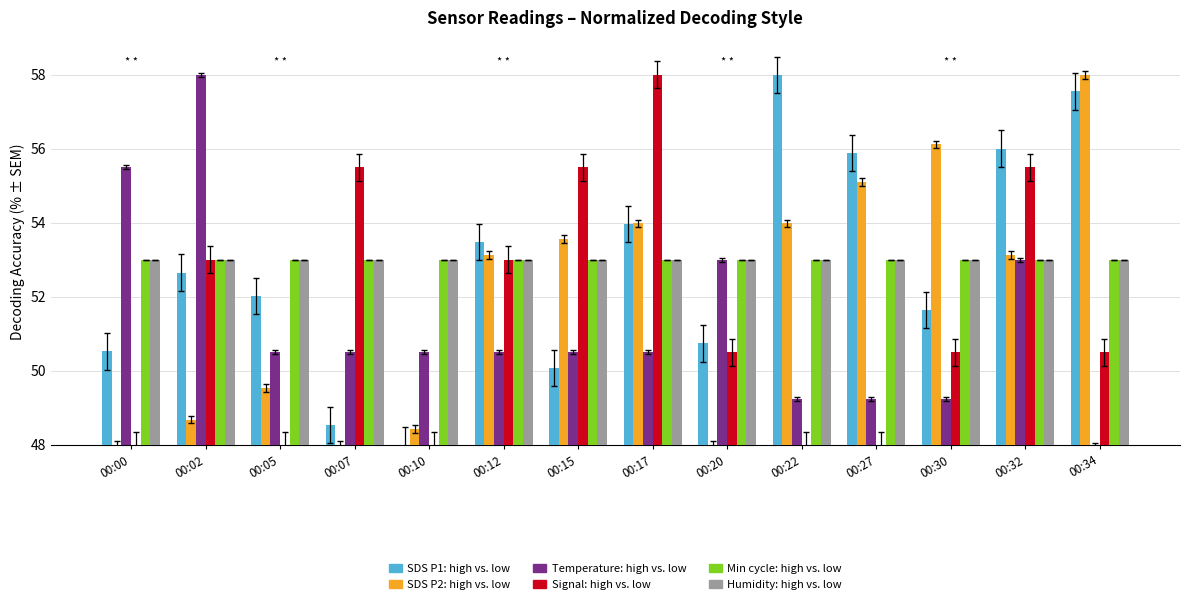

What is the sum of all SDS P2: high vs. low values?

727.6